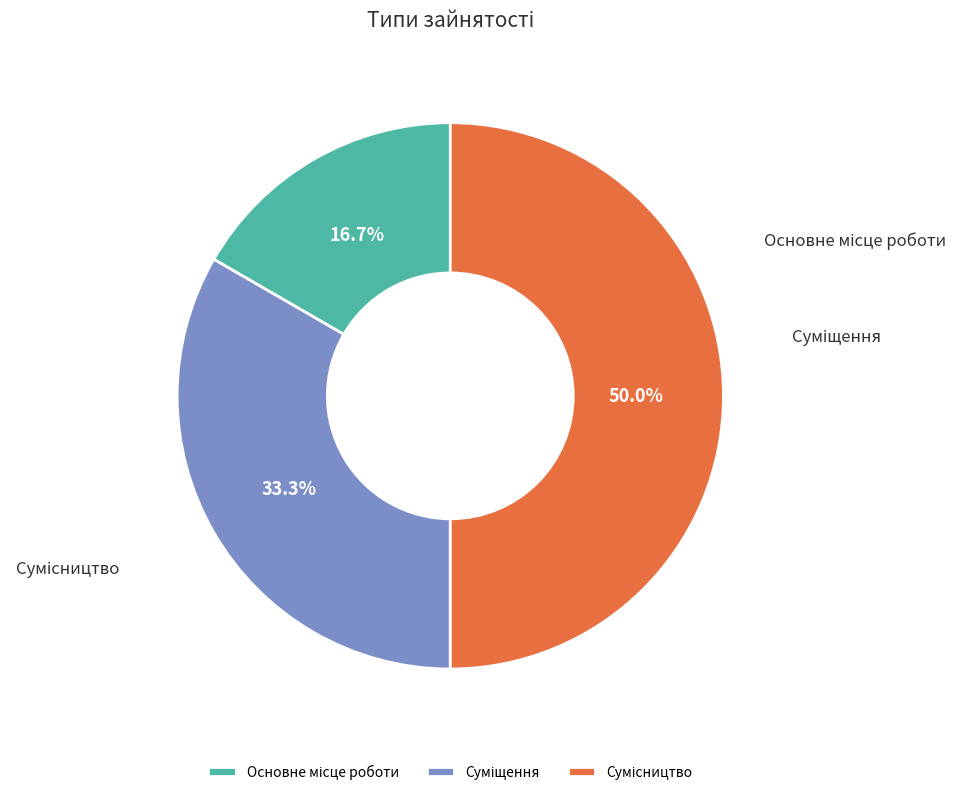

How many segments does this pie chart have?

3